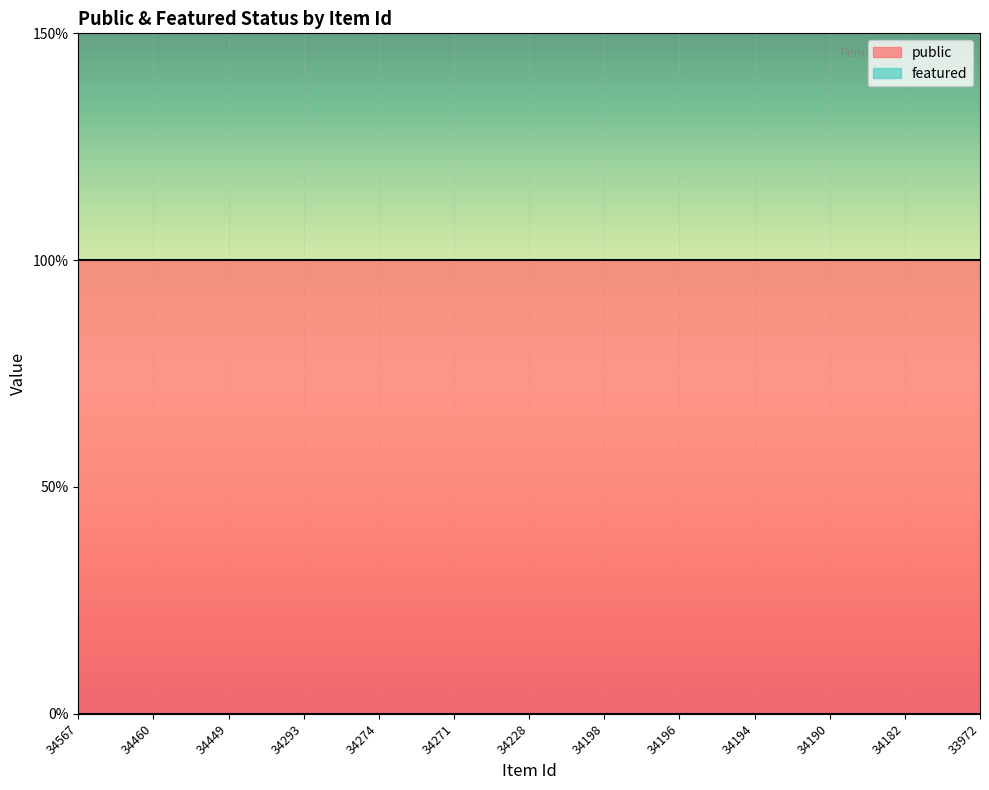

Count the number of data series in this chart.

2